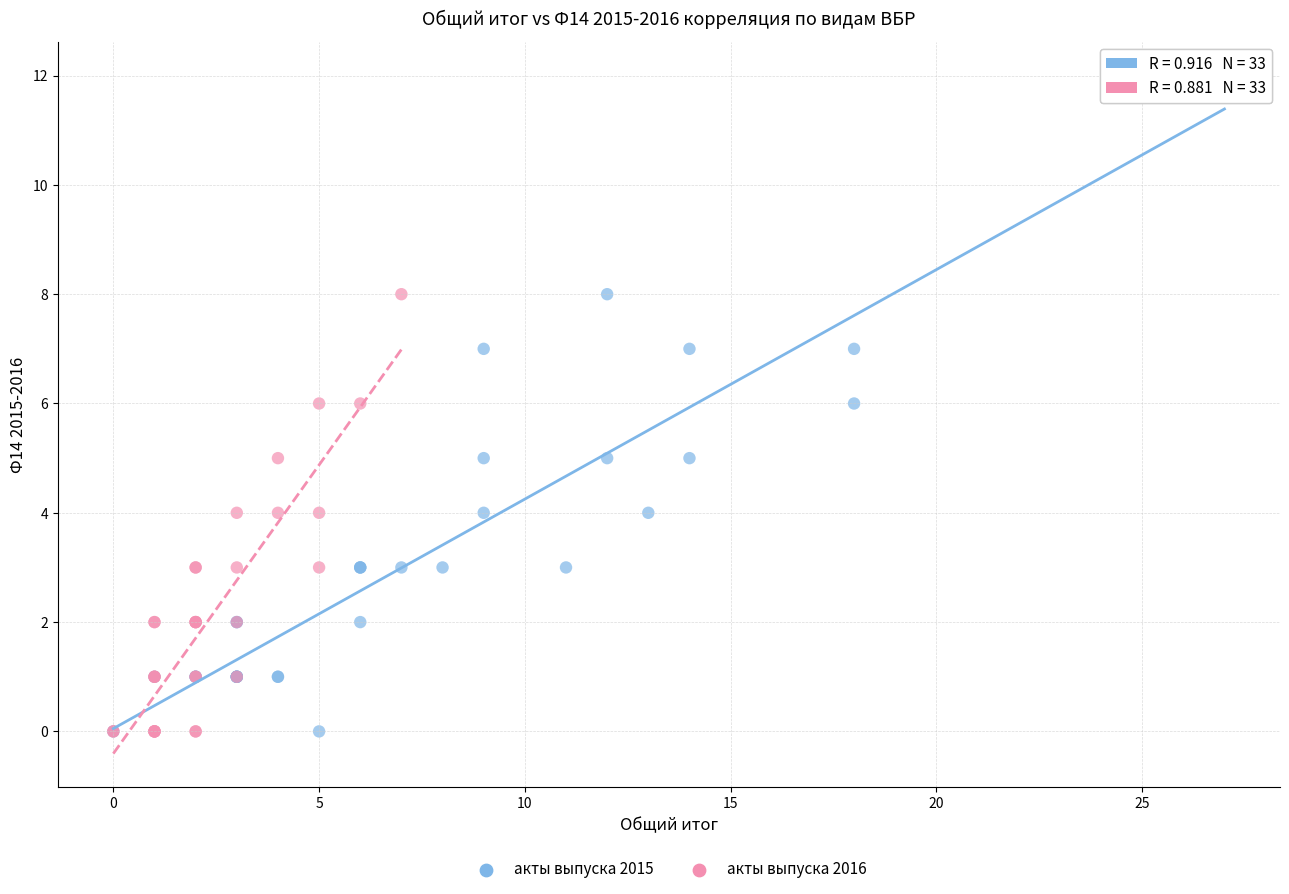

Which series has the widest spread of Y values?

акты выпуска 2015